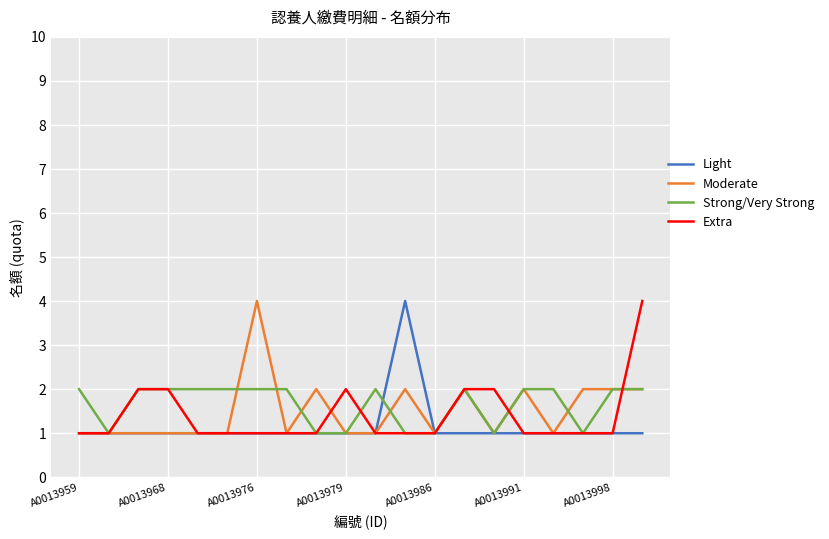

What are all the series names shown in the legend?

Light, Moderate, Strong/Very Strong, Extra